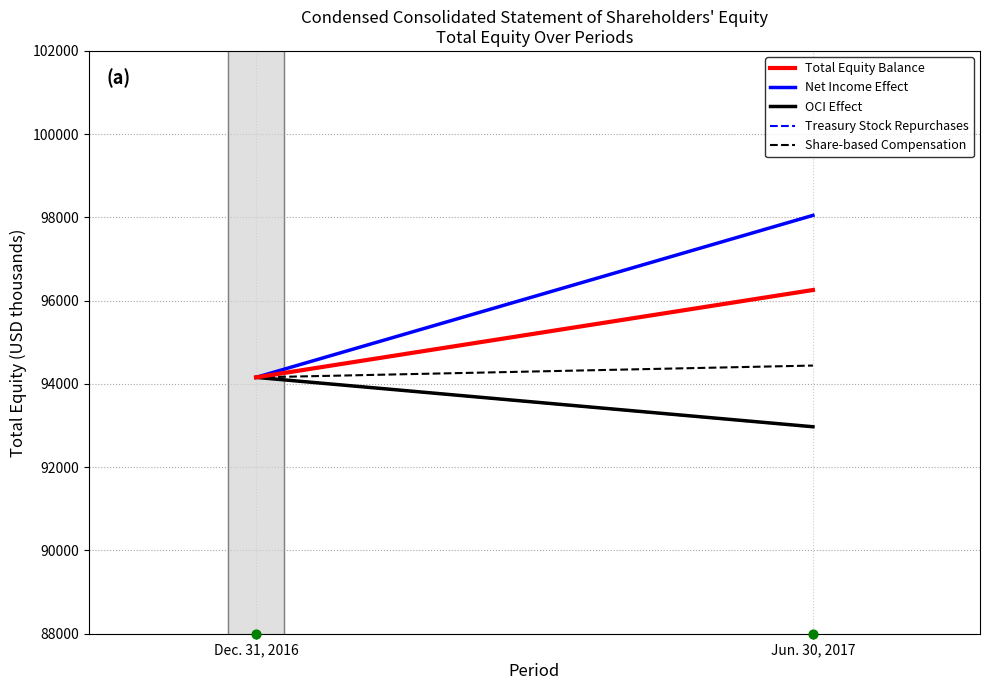

At how many categories does at least one series exceed 93453?

2